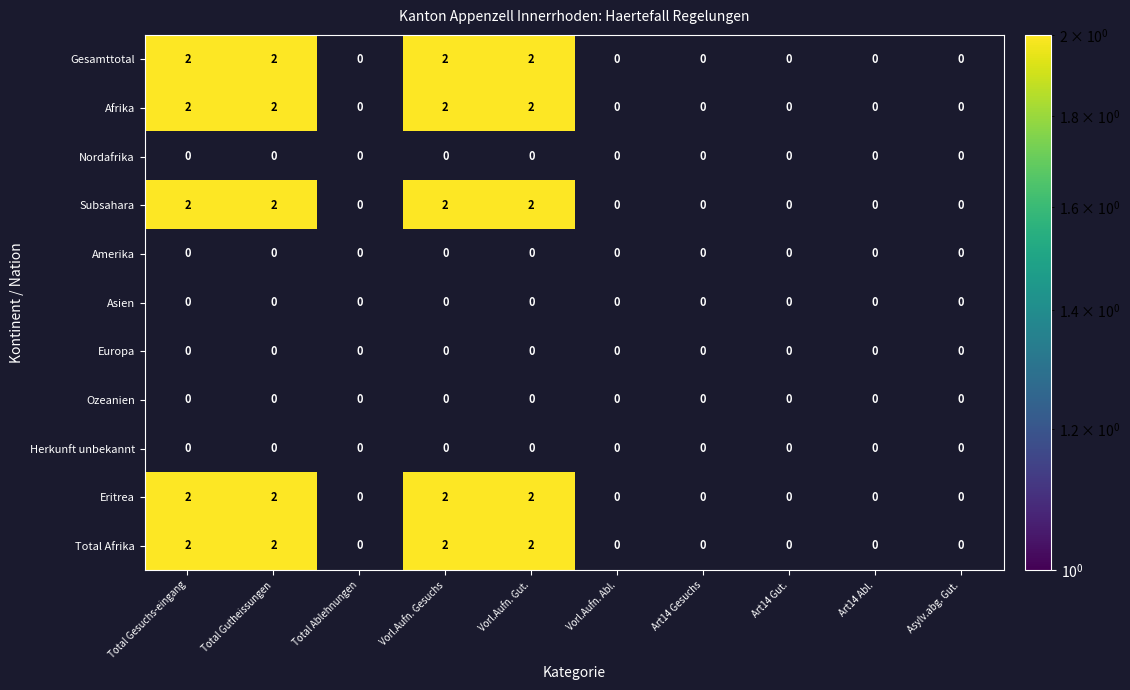

Rank the series by their maximum value, from highest to lowest.

Gesamttotal, Afrika, Subsahara, Eritrea, Total Afrika, Nordafrika, Amerika, Asien, Europa, Ozeanien, Herkunft unbekannt